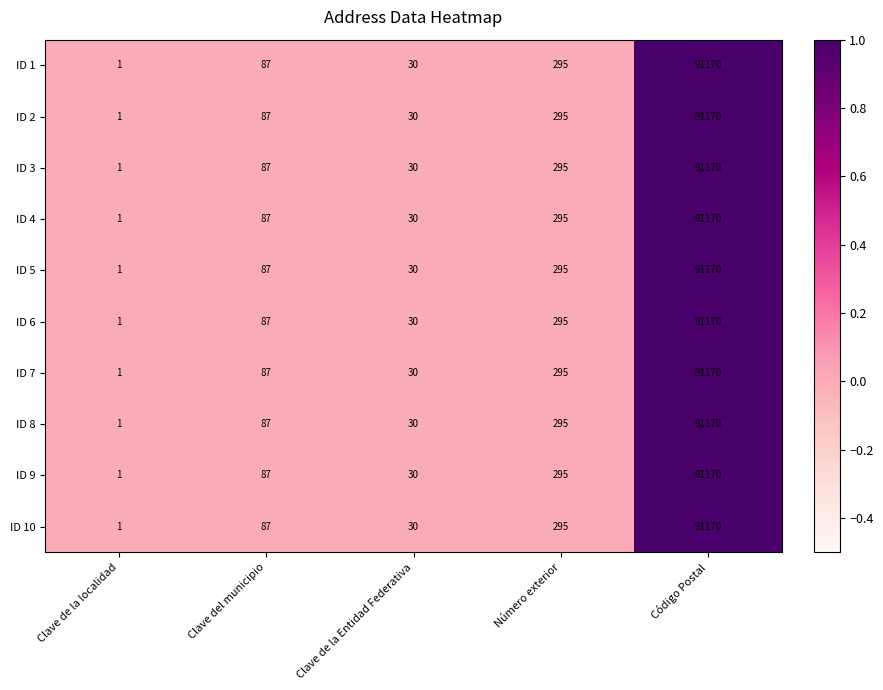

What is the sum of all ID 7 values?

91583